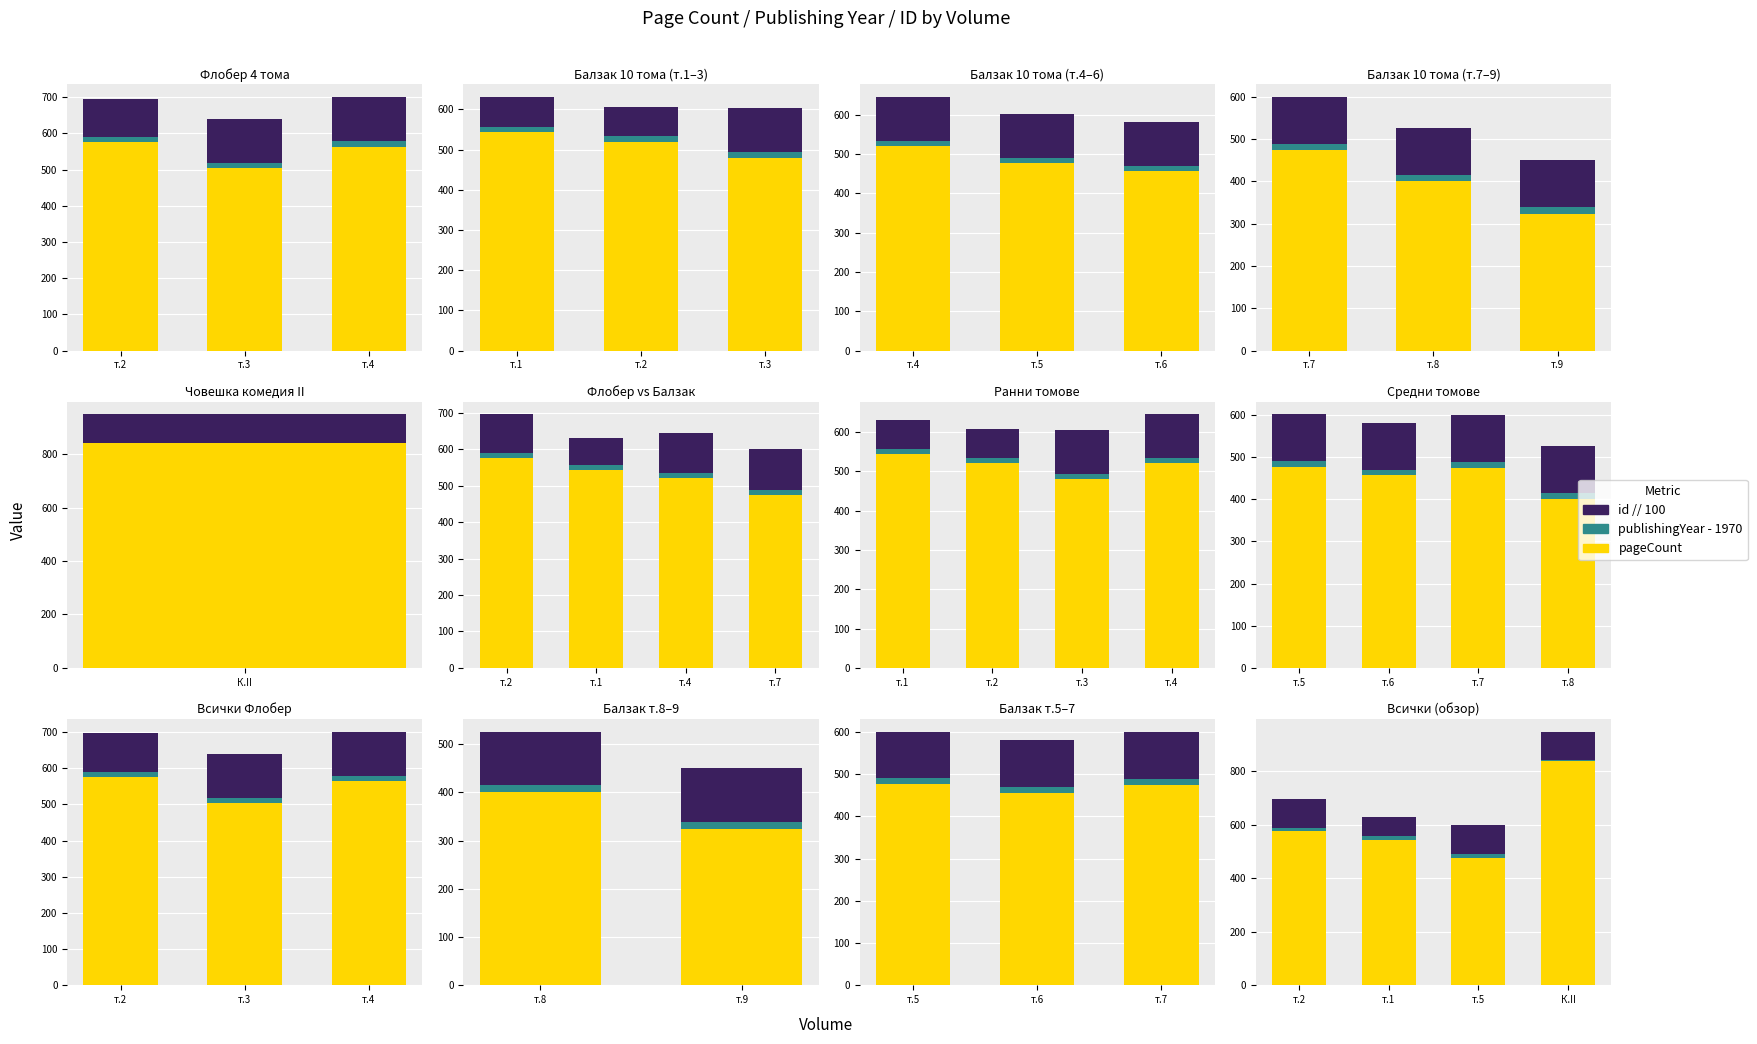

What is the label of the 3rd bar from the right?

т.1